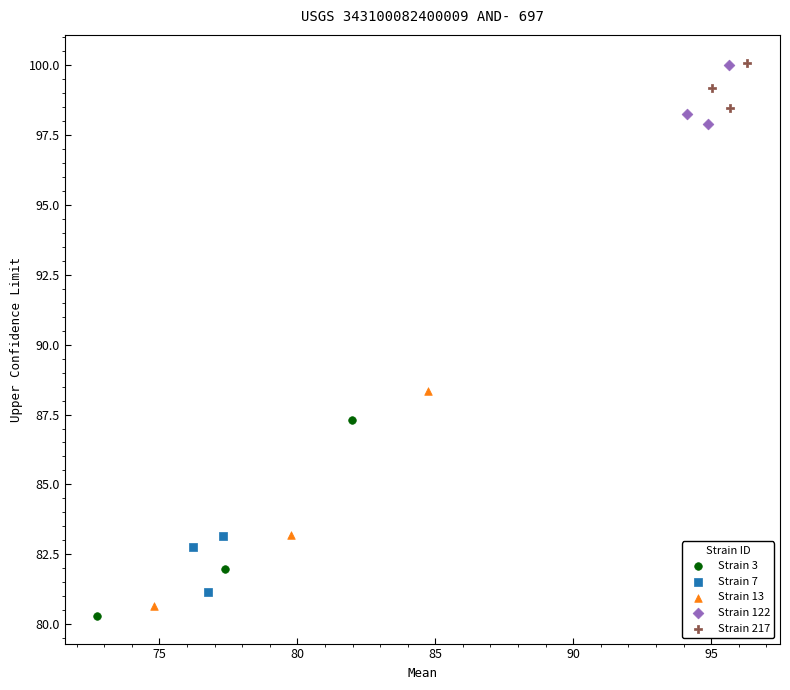

Which series contains the lowest Y value?

Strain 3